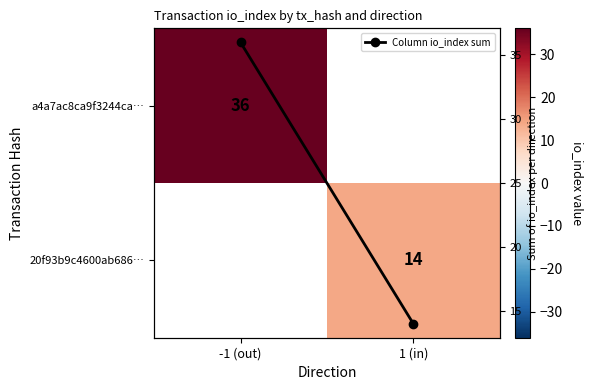

Is it true that Column io_index sum equals 15.9 at -1 (out)?

False